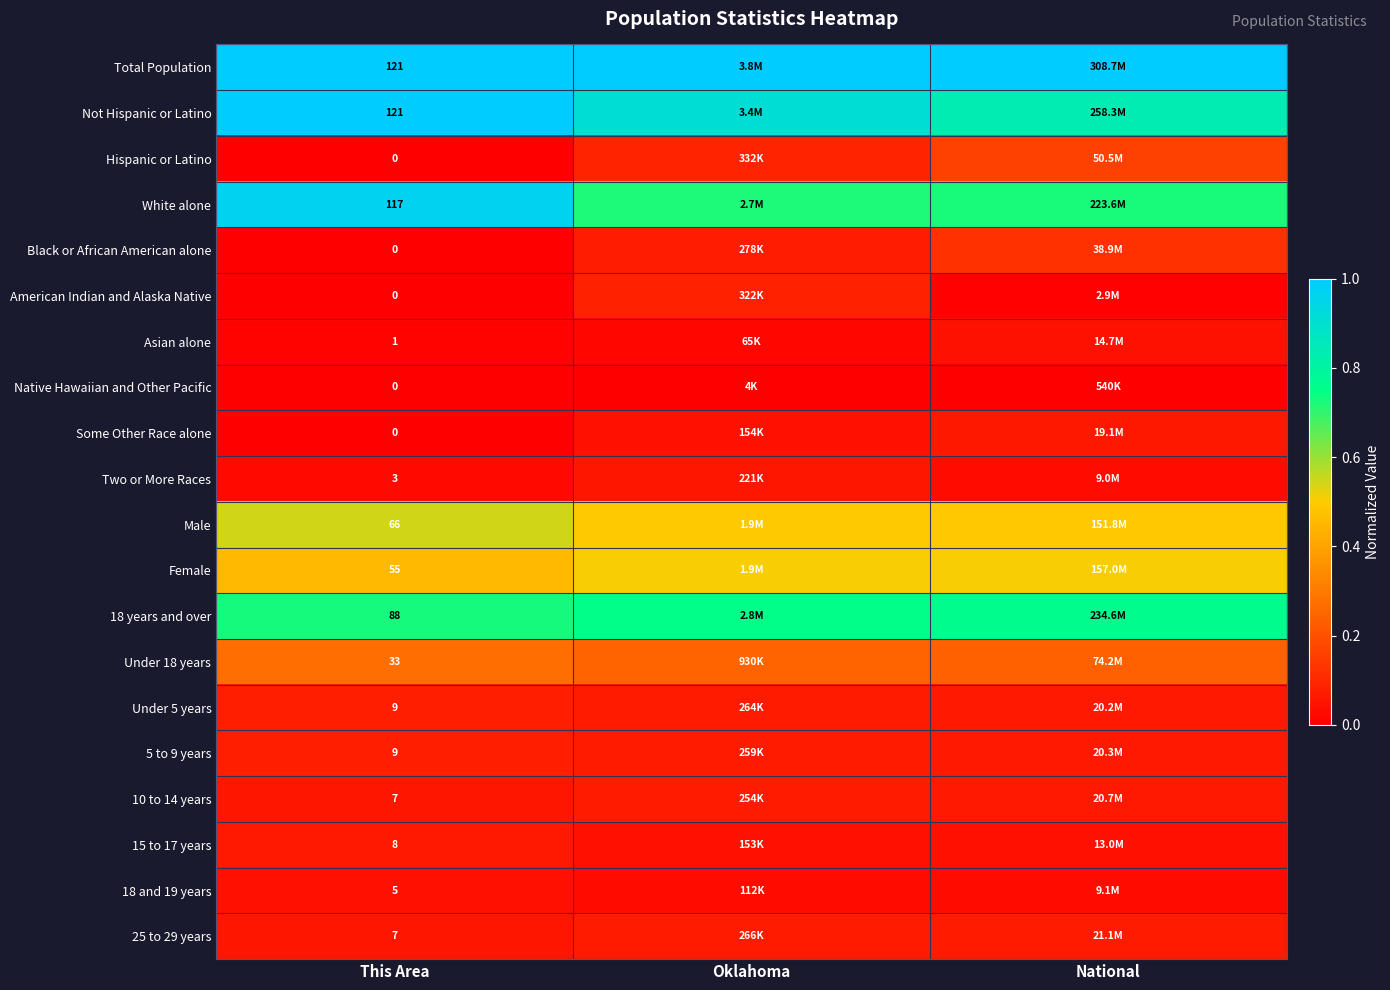

Between National and This Area, which is larger?

National